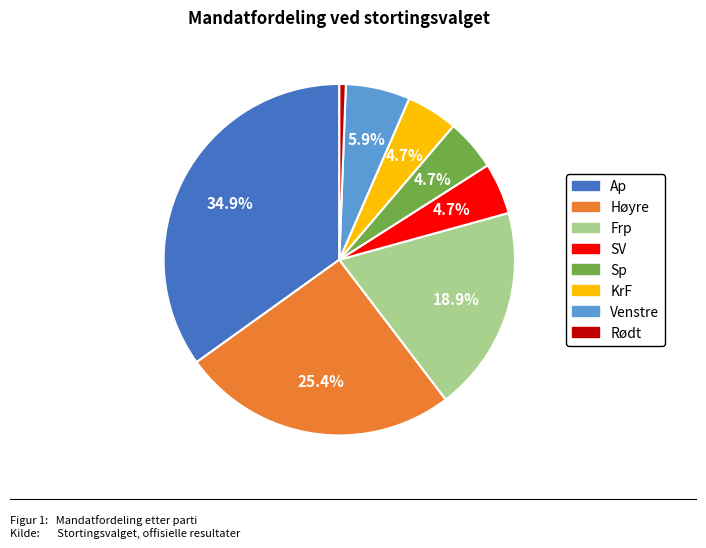

Does any single category account for the majority?

No